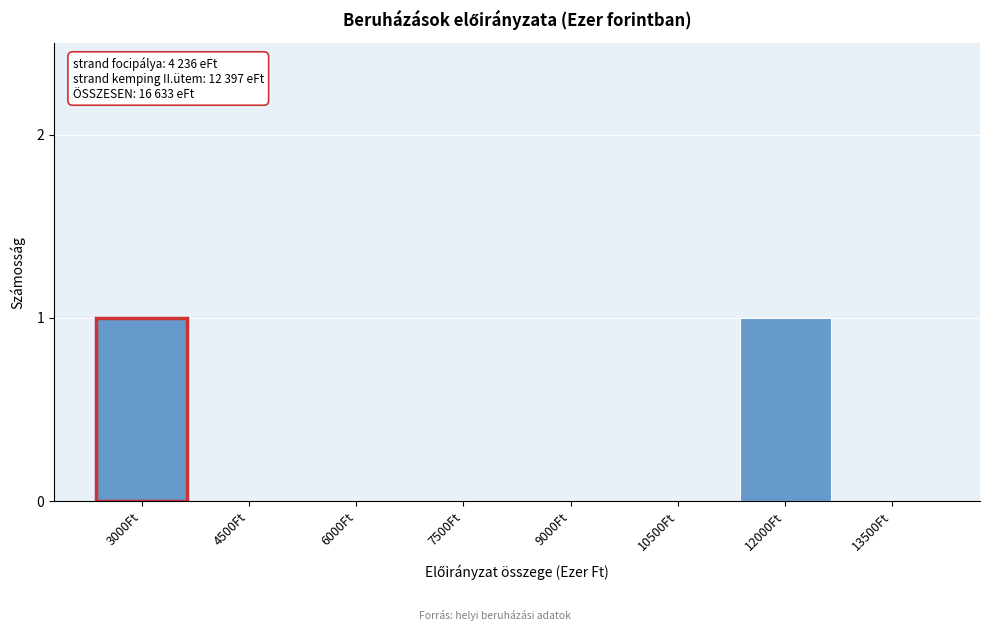

The value at 13500Ft is -1. True or false?

False